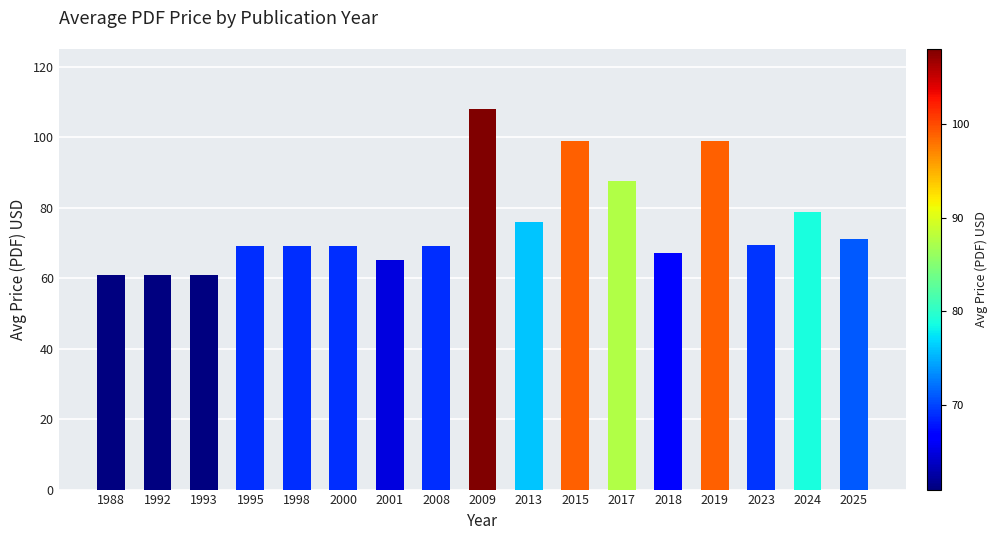

What is the maximum value shown in the chart?

108.0